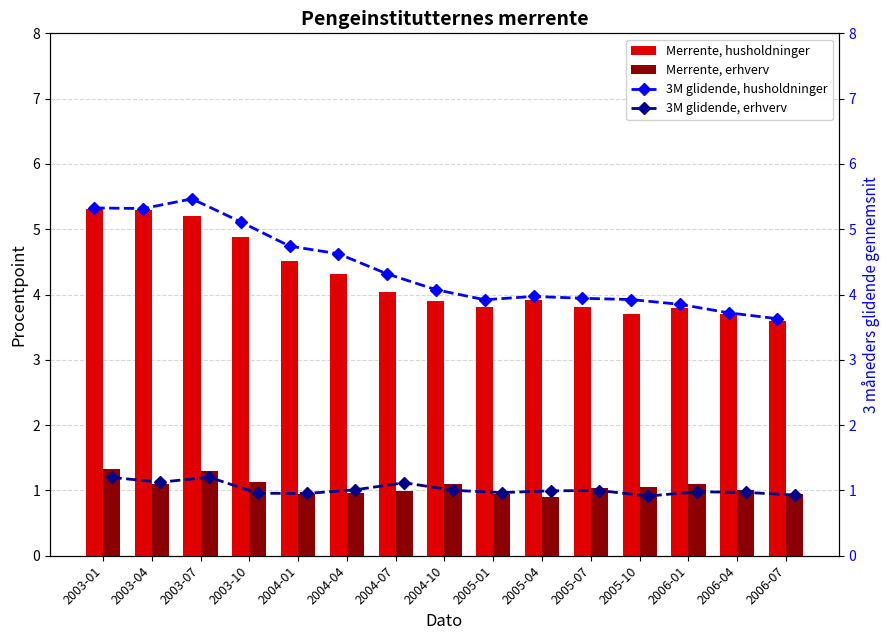

Reading left to right, extract all data points from this chart.

Merrente, husholdninger: 5.3	5.3	5.2	4.9	4.5	4.3	4.0	3.9	3.8	3.9	3.8	3.7	3.8	3.7	3.6
Merrente, erhverv: 1.3	1.1	1.3	1.1	0.9	1.0	1.0	1.1	0.9	0.9	1.0	1.1	1.1	1.0	0.9
3M glidende, husholdninger: 5.3	5.3	5.5	5.1	4.7	4.6	4.3	4.1	3.9	4.0	3.9	3.9	3.9	3.7	3.6
3M glidende, erhverv: 1.2	1.1	1.2	1.0	1.0	1.0	1.1	1.0	1.0	1.0	1.0	0.9	1.0	1.0	0.9